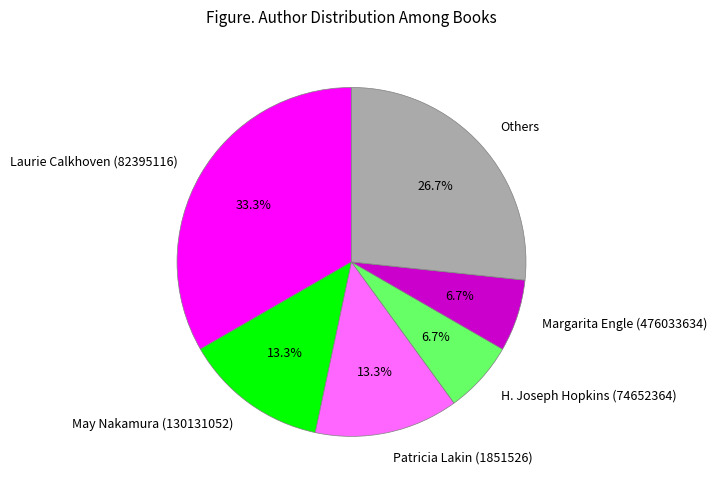

Combined, do Laurie Calkhoven (82395116) and Others account for over 50%?

Yes